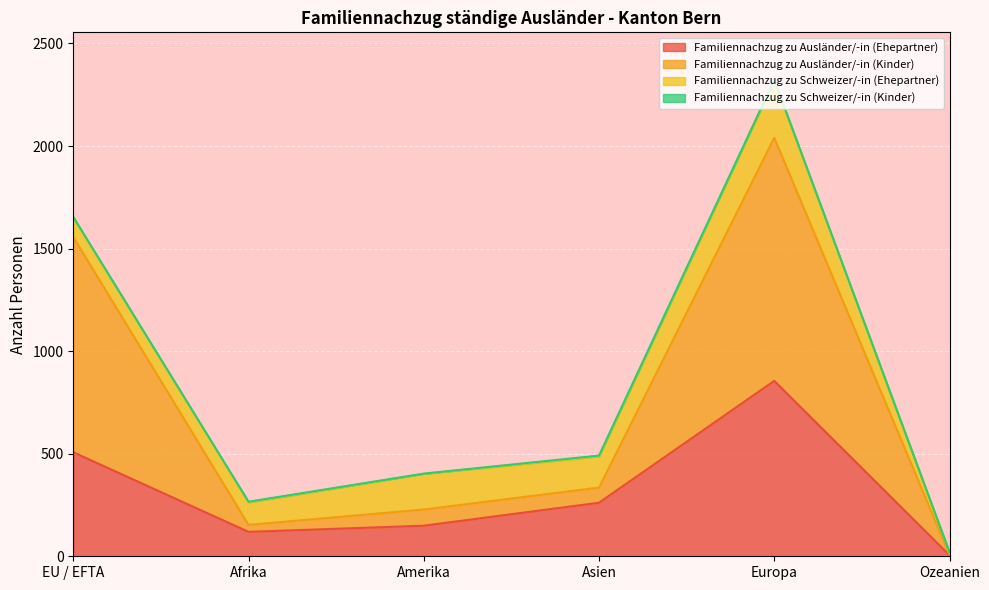

At which category is the sum across all series the highest?

Europa